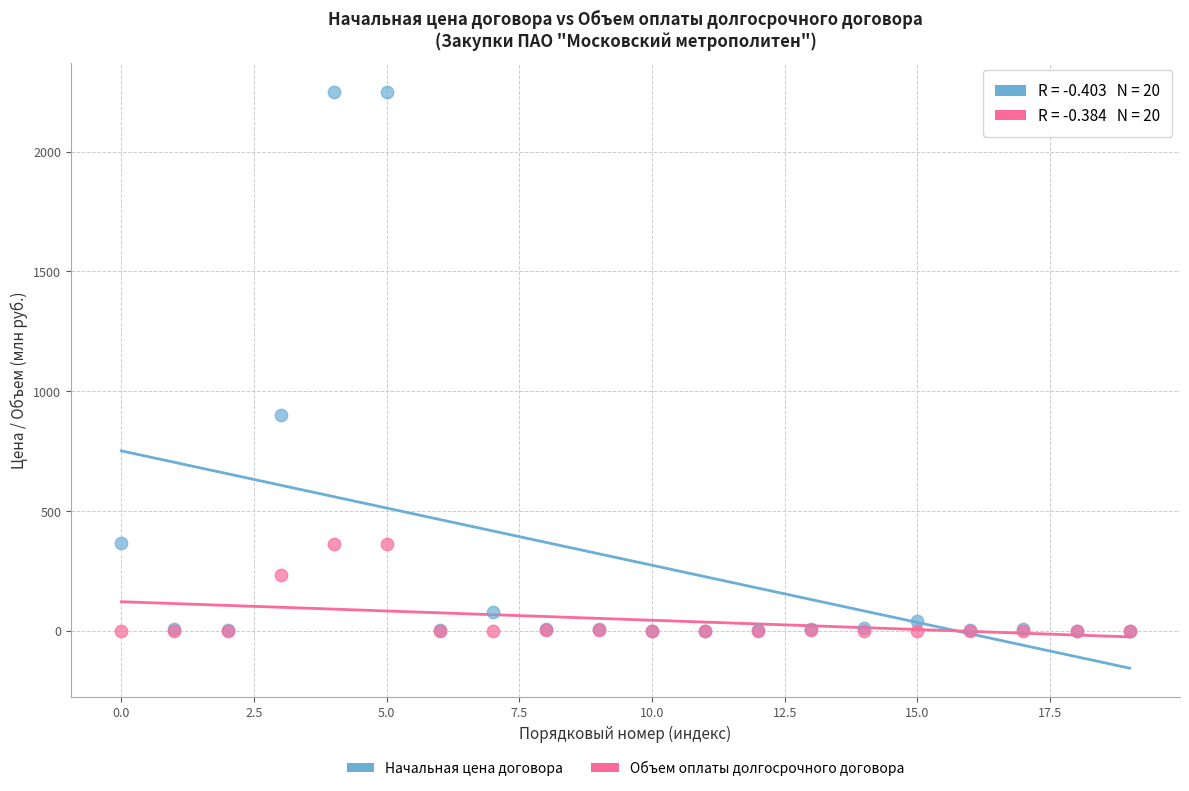

In the Начальная цена договора series, what Y value is closest to 1125?

900.0